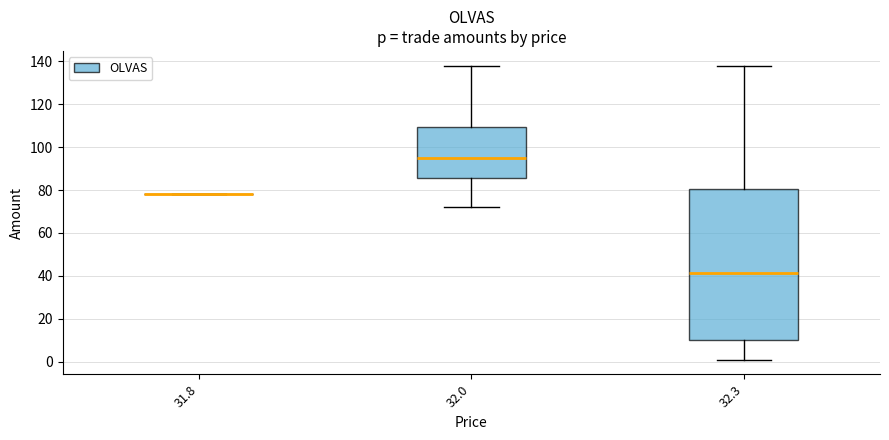

Reading left to right, transcribe this box plot: for each box, give where its median line is, the range the box spans, and where its two whiskers end, as read against the y-axis. The values are not printed on the chart, so give them approximately, as read against the axis.

31.8: box collapsed to a line at 78, whiskers 78 to 78
32.0: median 96, box 86 to 110, whiskers 72 to 138
32.3: median 42, box 10 to 80, whiskers 2 to 138